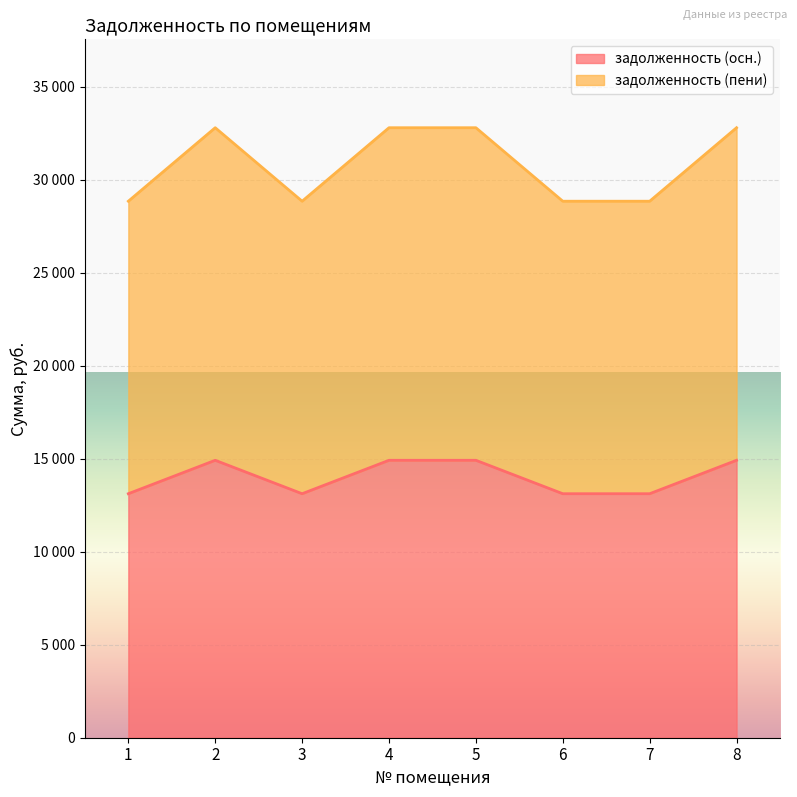

What is the sum of all задолженность (пени) values?

246630.6